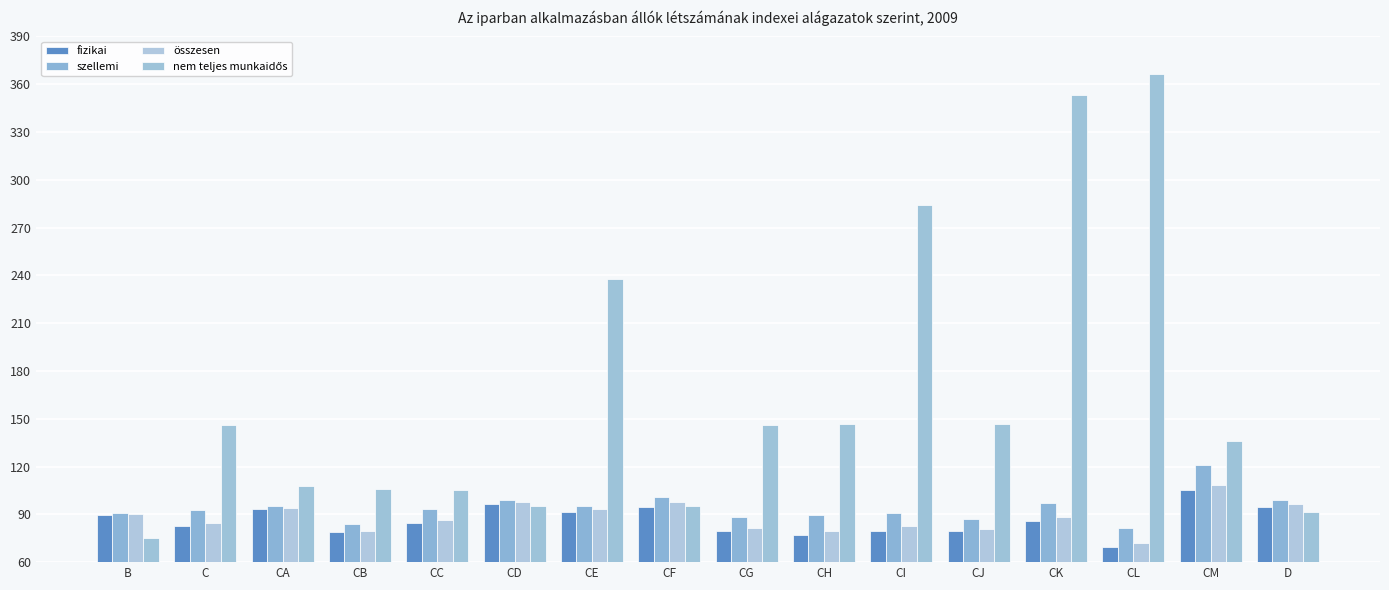

The összesen series shows 20.0 at CH. True or false?

False